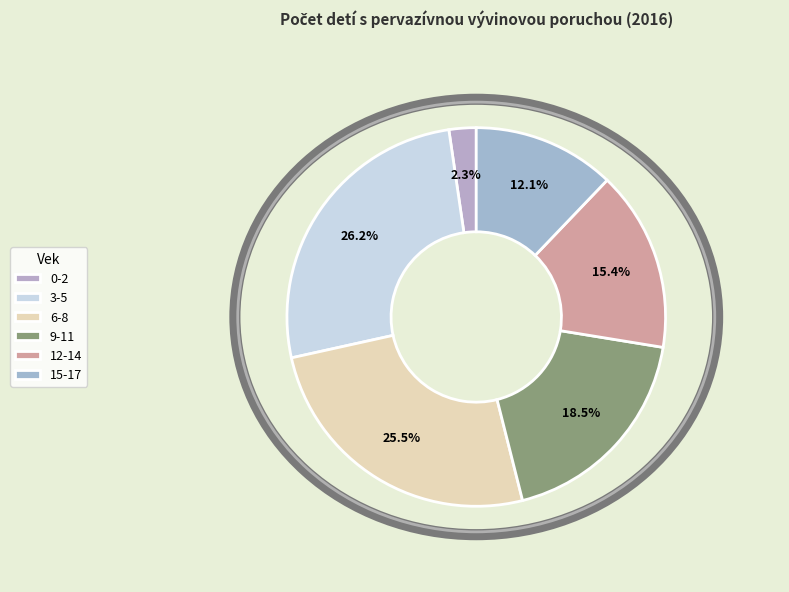

To the nearest percent, what percentage of the pie is 15-17?

12%